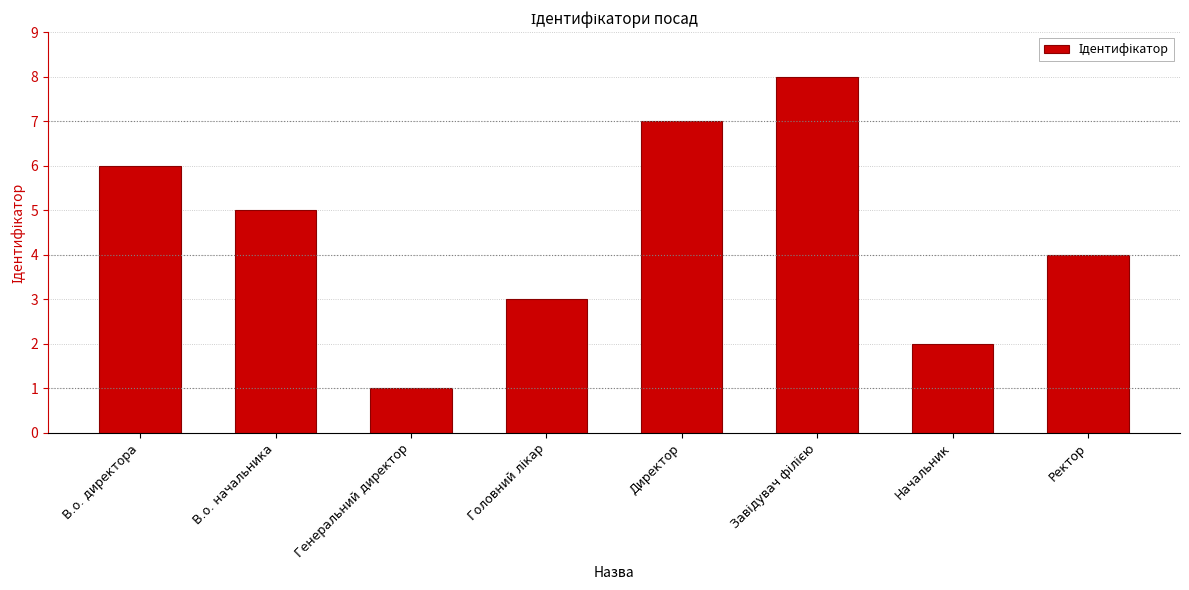

What is the change in value from В.о. директора to Начальник?

-4